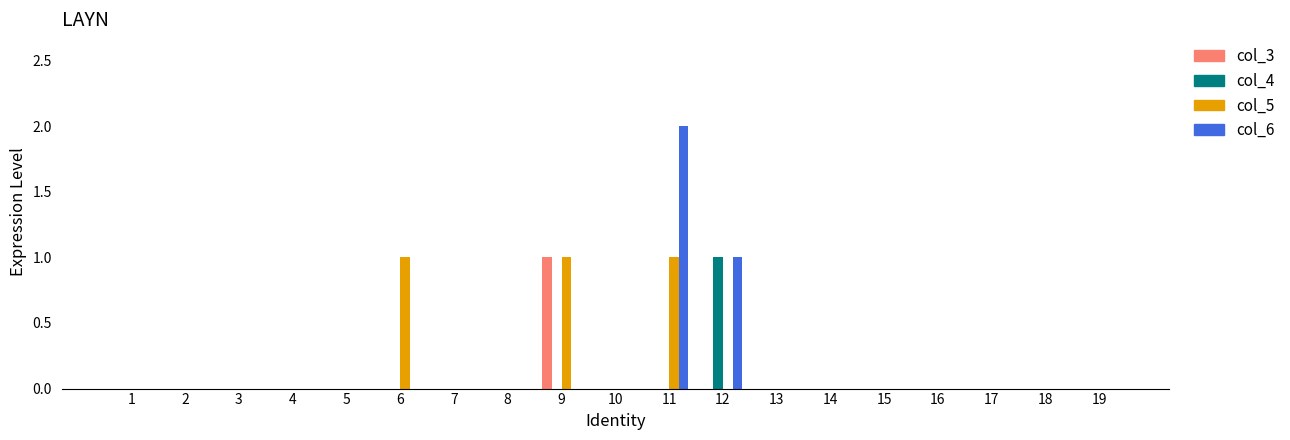

Reading left to right, extract all data points from this chart.

col_3: 1=0	2=0	3=0	4=0	5=0	6=0	7=0	8=0	9=1	10=0	11=0	12=0	13=0	14=0	15=0	16=0	17=0	18=0	19=0
col_4: 1=0	2=0	3=0	4=0	5=0	6=0	7=0	8=0	9=0	10=0	11=0	12=1	13=0	14=0	15=0	16=0	17=0	18=0	19=0
col_5: 1=0	2=0	3=0	4=0	5=0	6=1	7=0	8=0	9=1	10=0	11=1	12=0	13=0	14=0	15=0	16=0	17=0	18=0	19=0
col_6: 1=0	2=0	3=0	4=0	5=0	6=0	7=0	8=0	9=0	10=0	11=2	12=1	13=0	14=0	15=0	16=0	17=0	18=0	19=0